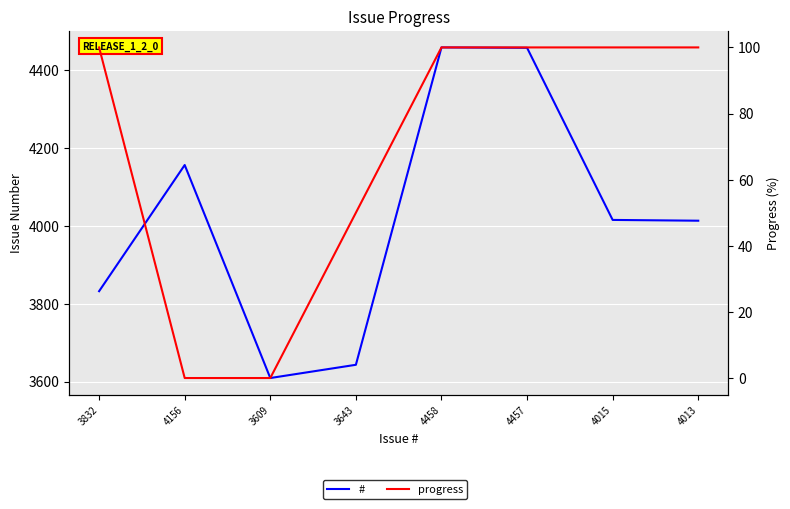

List the labels in order of # value, smallest first.

3609, 3643, 3832, 4013, 4015, 4156, 4457, 4458